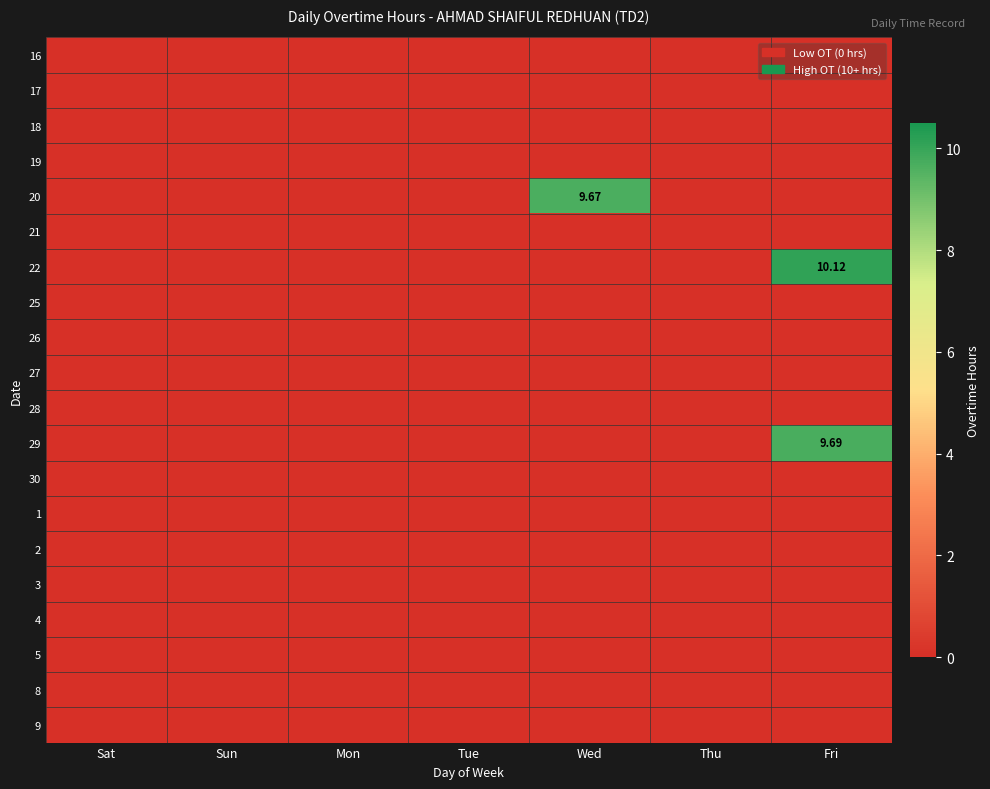

True or false: 22 has a value of 0.0 at Sun.

True